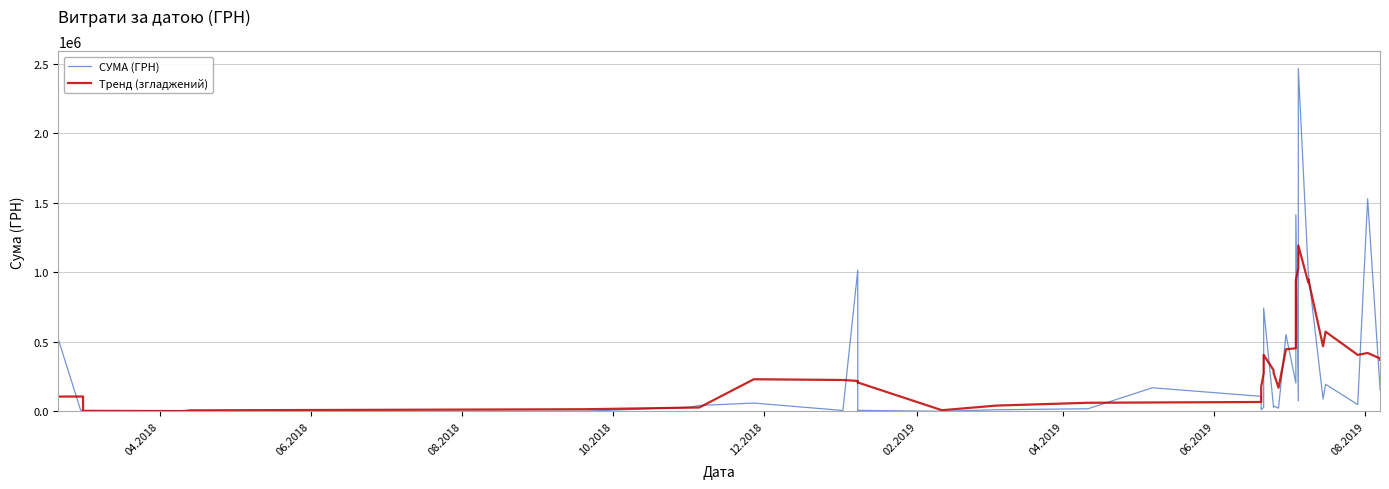

How many distinct data groups are displayed?

2